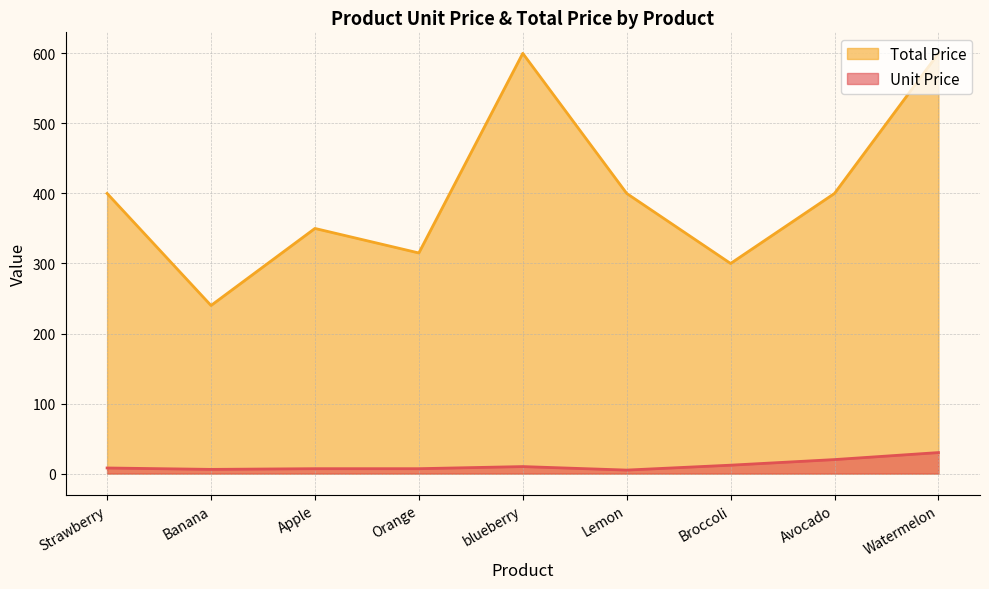

What are all the series names shown in the legend?

Total Price, Unit Price